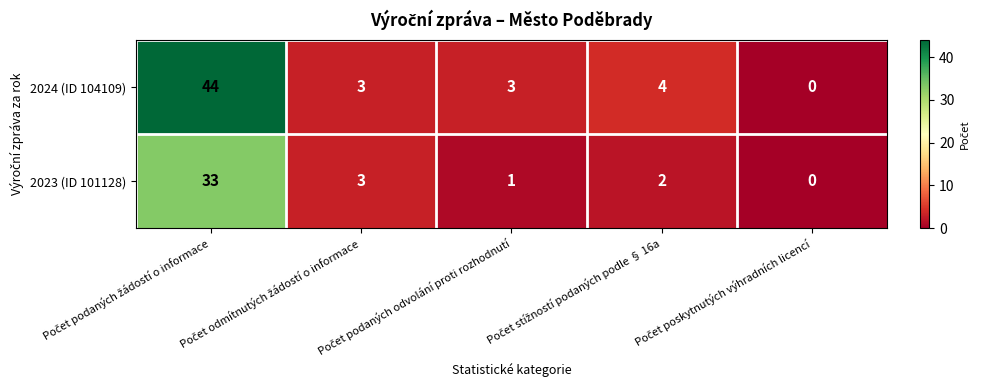

Rank the series by their maximum value, from lowest to highest.

2023 (ID 101128), 2024 (ID 104109)